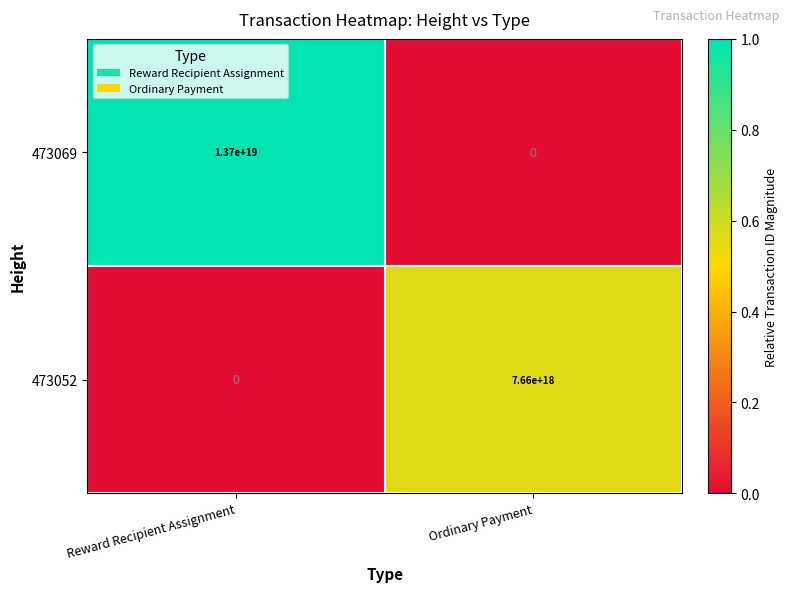

At which category is the sum across all series the highest?

Reward Recipient Assignment